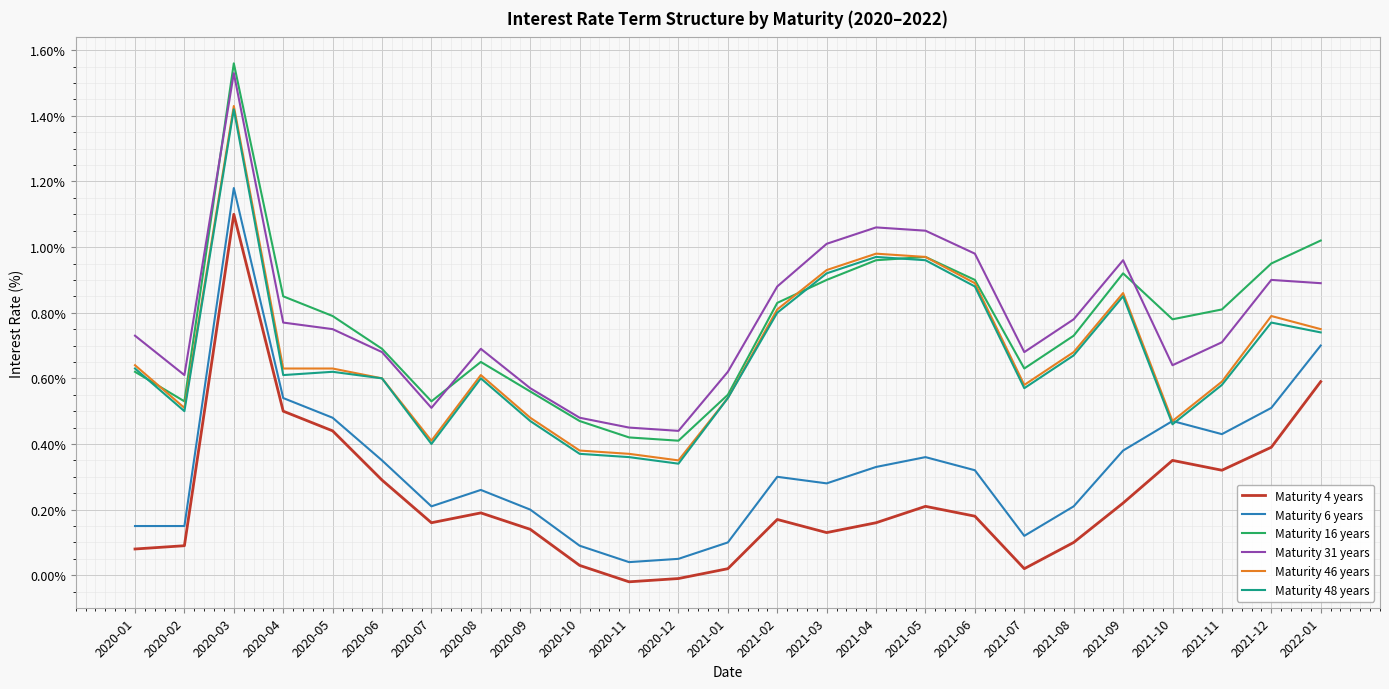

At which label does Maturity 31 years reach its peak?

2020-03